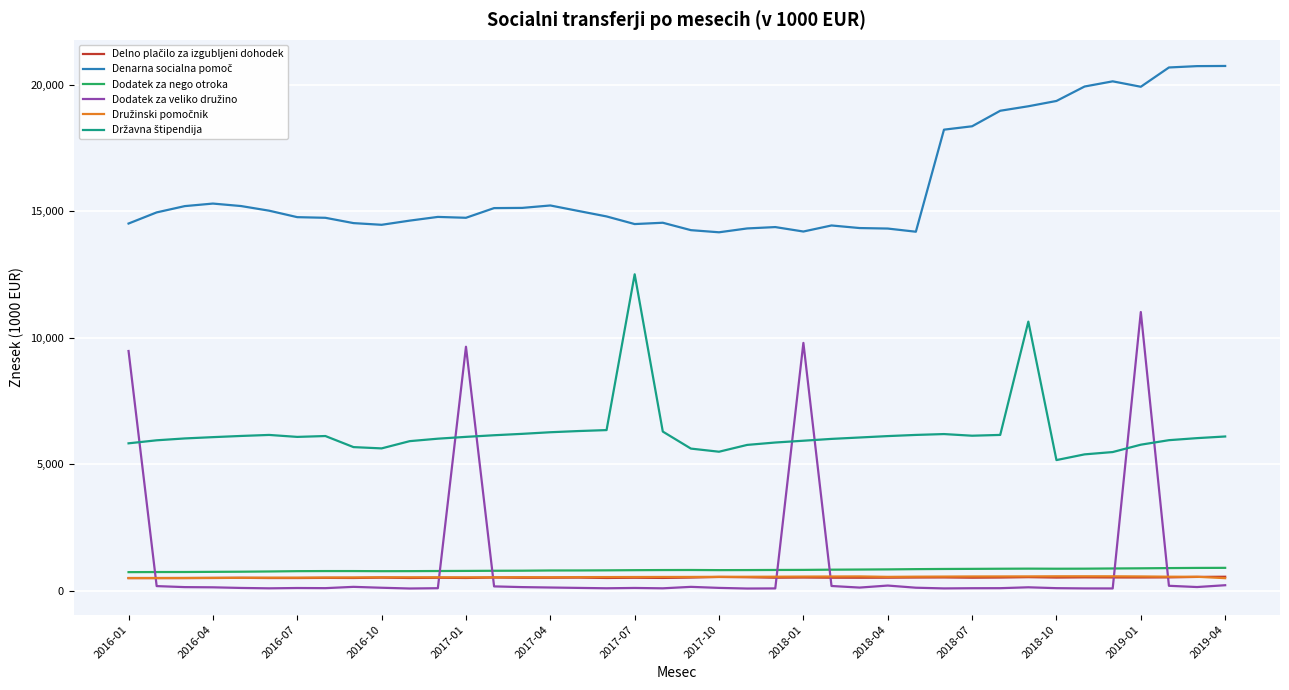

What is the maximum value shown in the chart?

20746.3